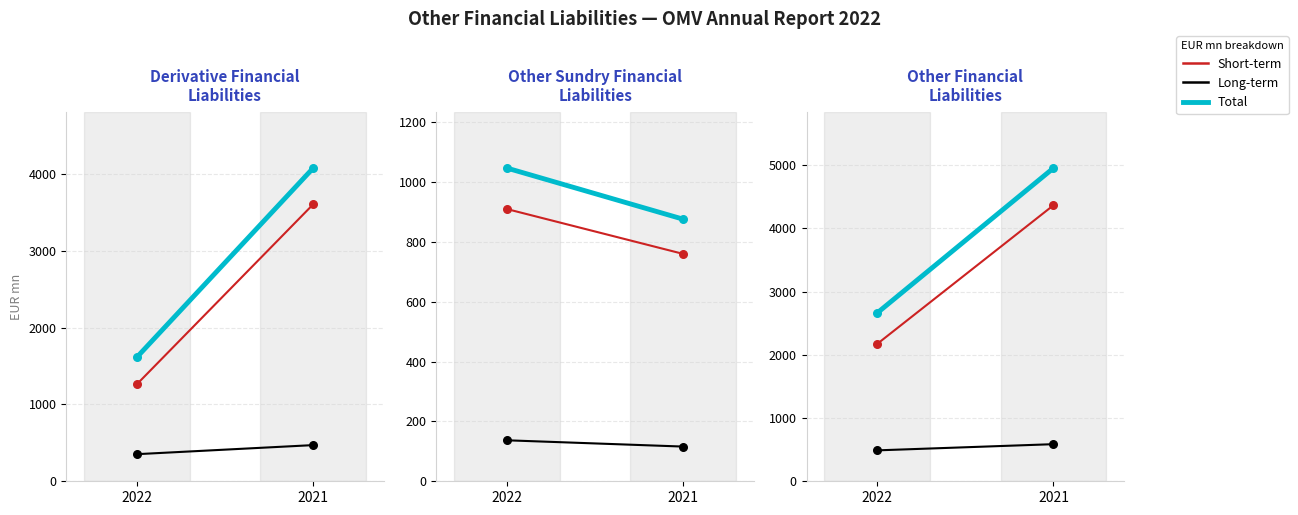

At how many categories does at least one series exceed 1377?

2